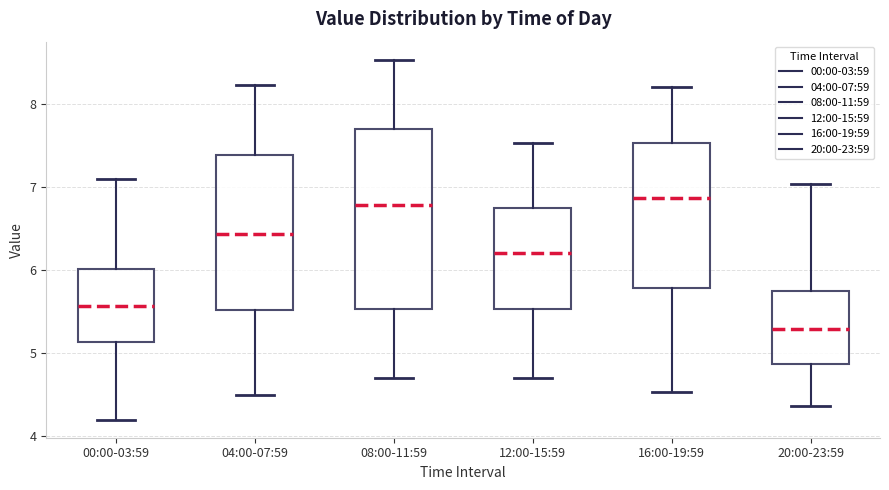

Where does the median line of the box for 16:00-19:59 sit on the y-axis? The values are not printed on the chart, so give them approximately, as read against the axis.

6.9